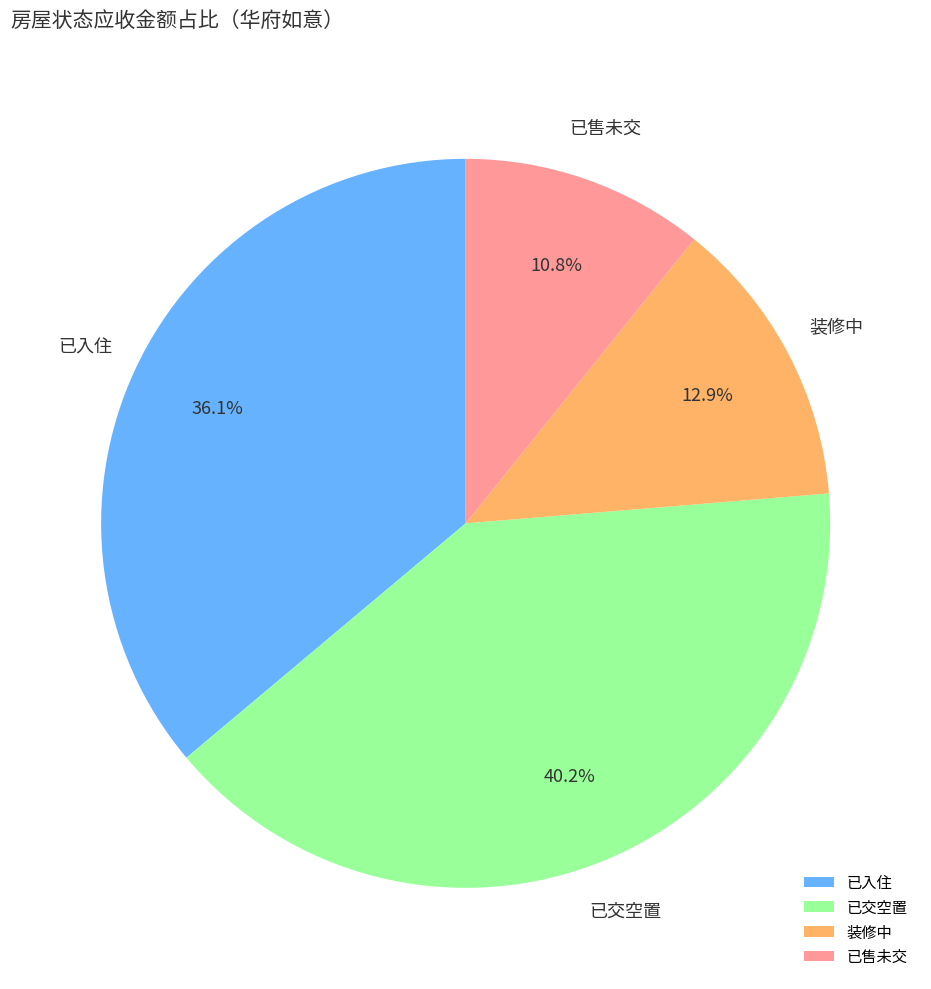

To the nearest percent, what portion does 装修中 represent?

13%